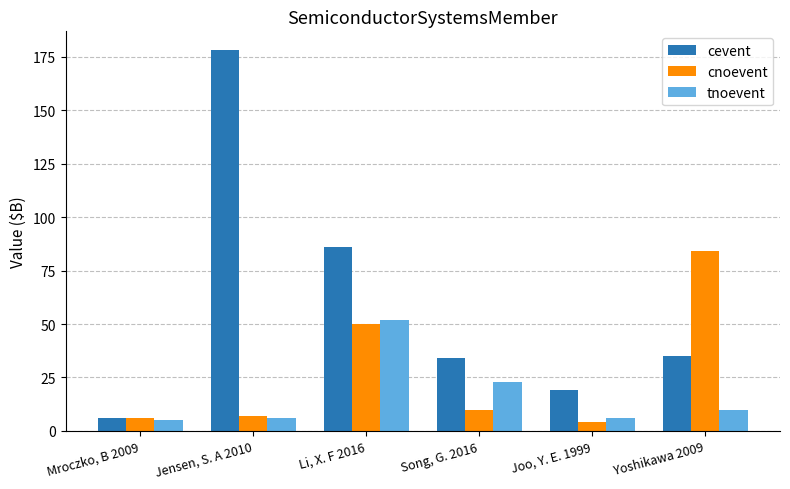

Where does the cnoevent series first go above 10?

Li, X. F 2016